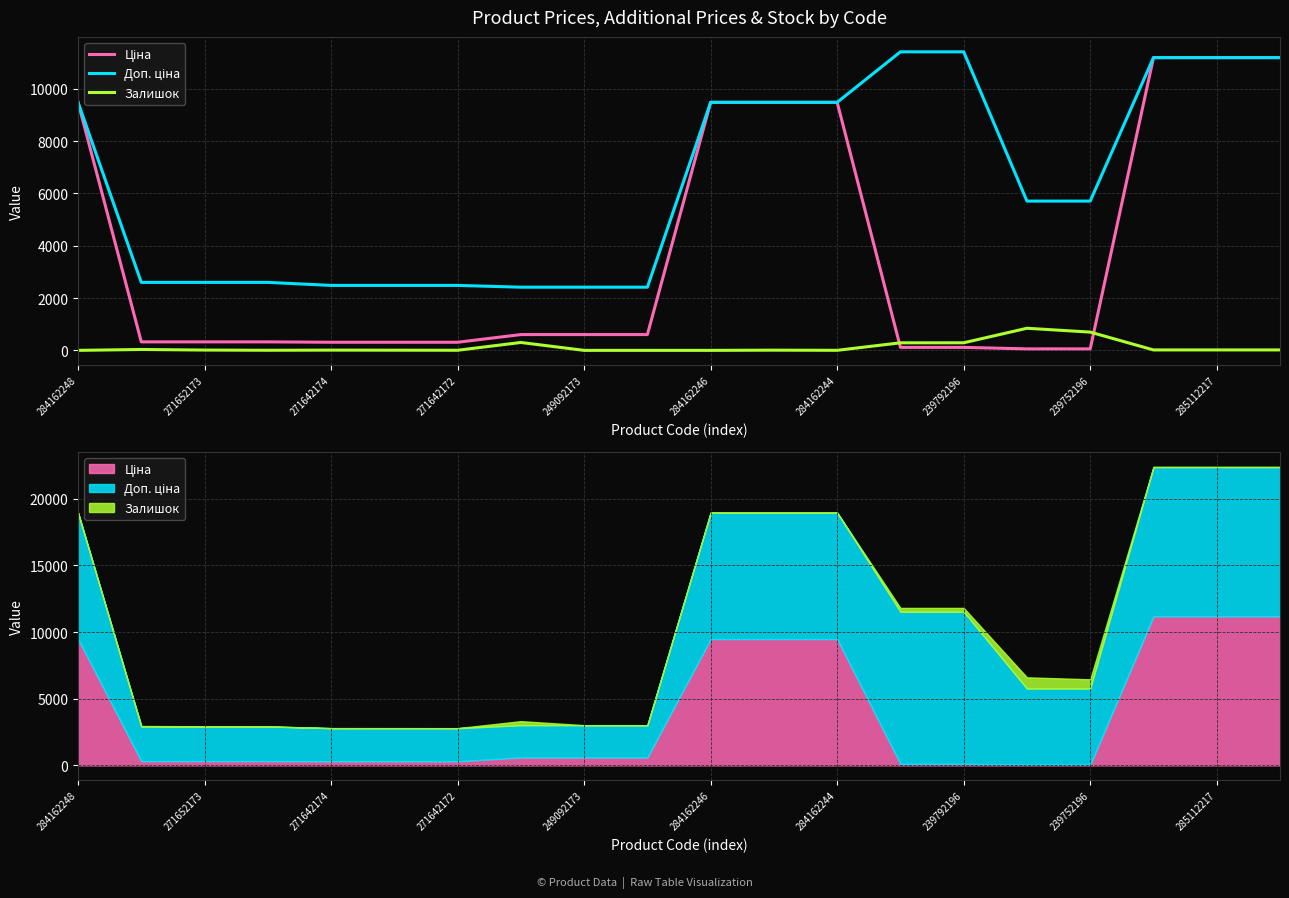

What is the total value across all series at 17?

22393.3